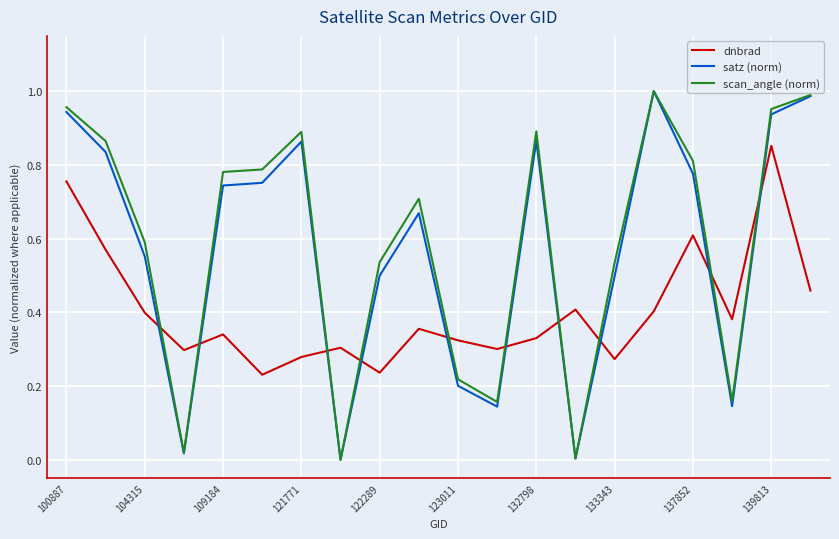

How many times do dnbrad and scan_angle (norm) cross each other?

10